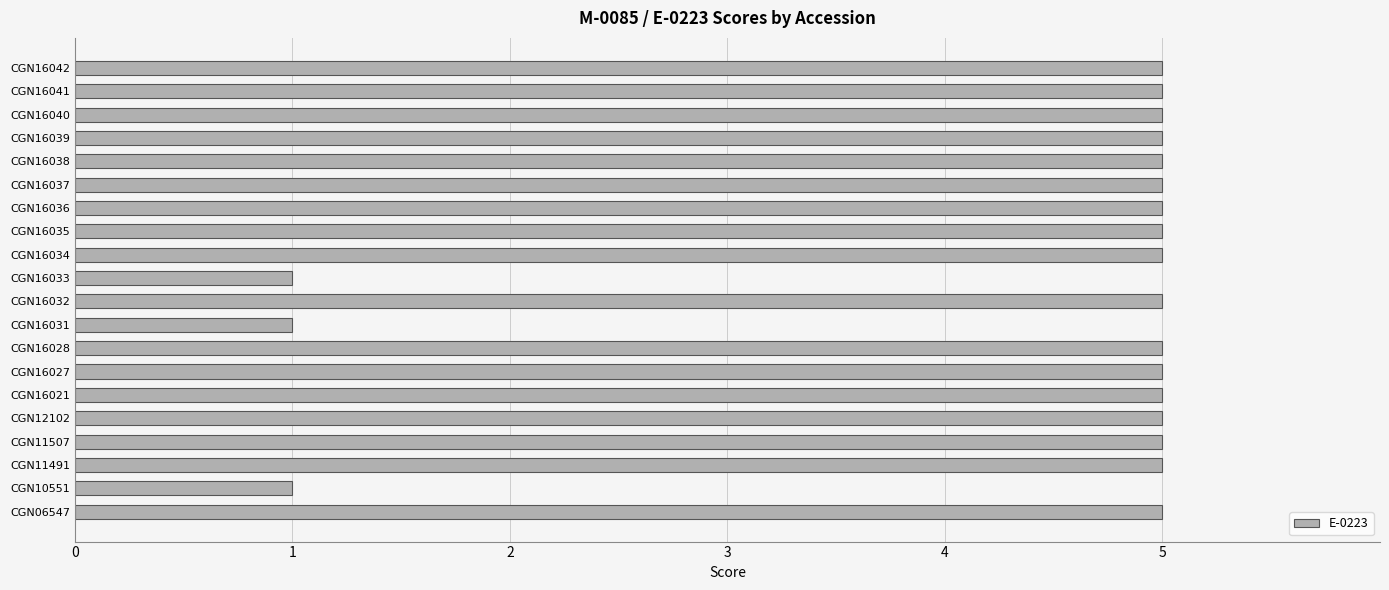

How many bars are there in total?

20